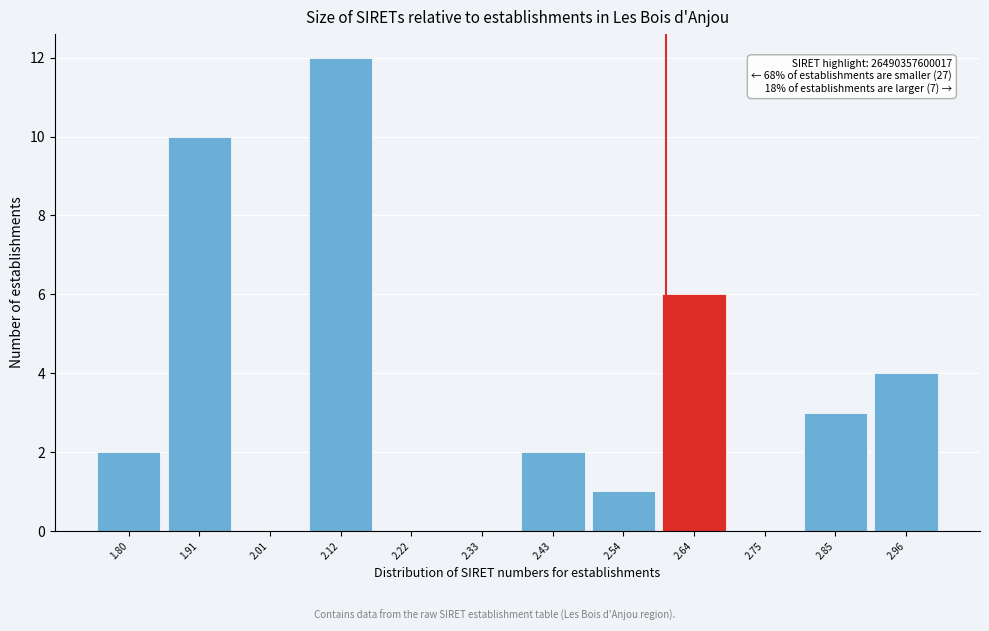

Reading left to right, what are all the values shown in this chart?

1.80=2	1.91=10	2.01=0	2.12=12	2.22=0	2.33=0	2.43=2	2.54=1	2.64=6	2.75=0	2.85=3	2.96=4